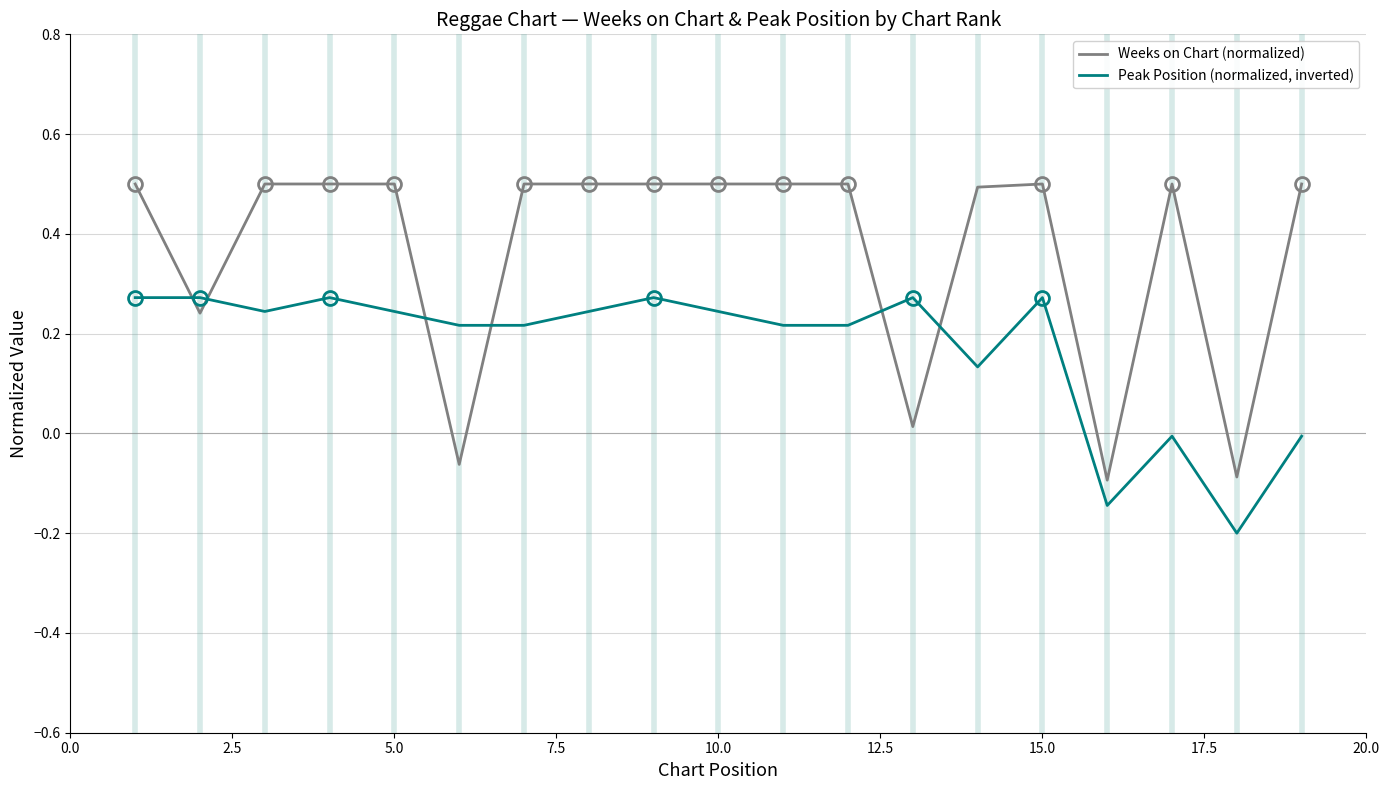

What is the smallest value displayed?

-0.2